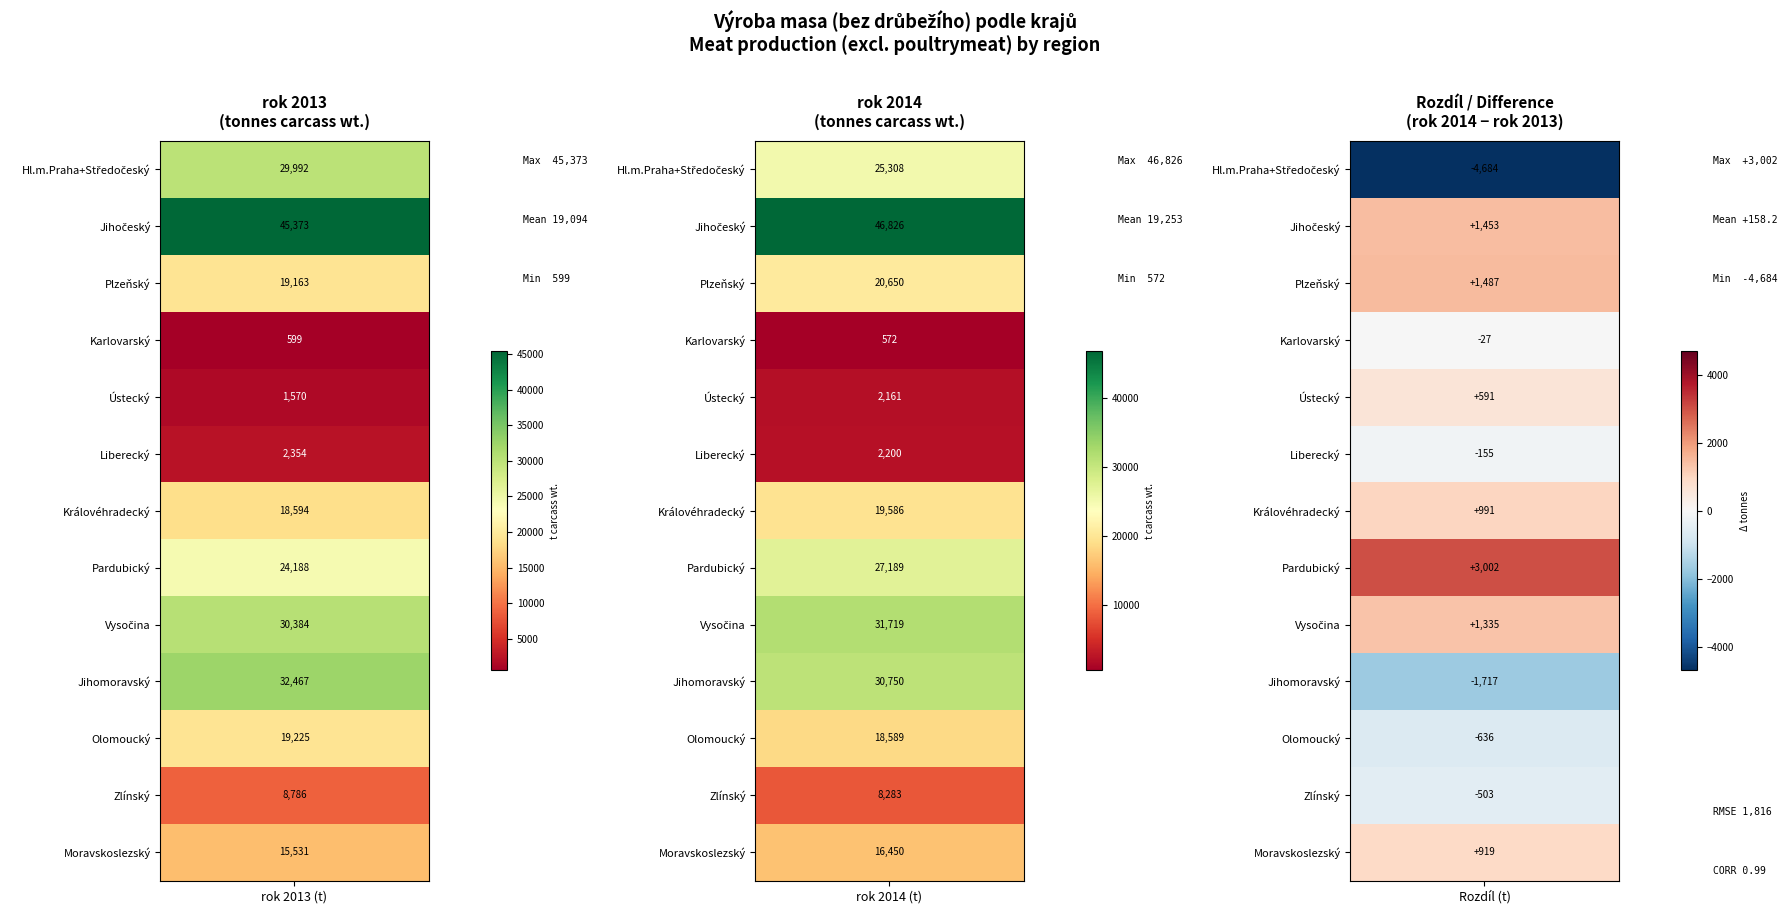

Between 0 and 2, which series saw the biggest shift?

Jihočeský